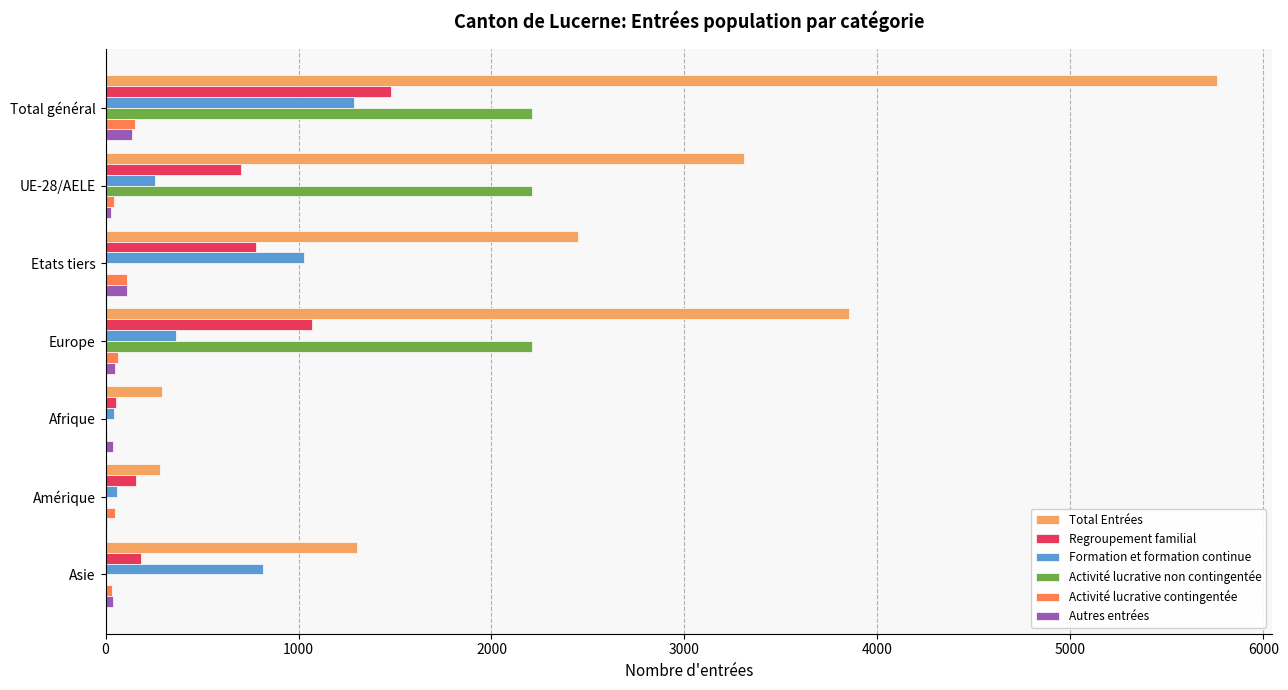

What is the sum of all Autres entrées values?

408